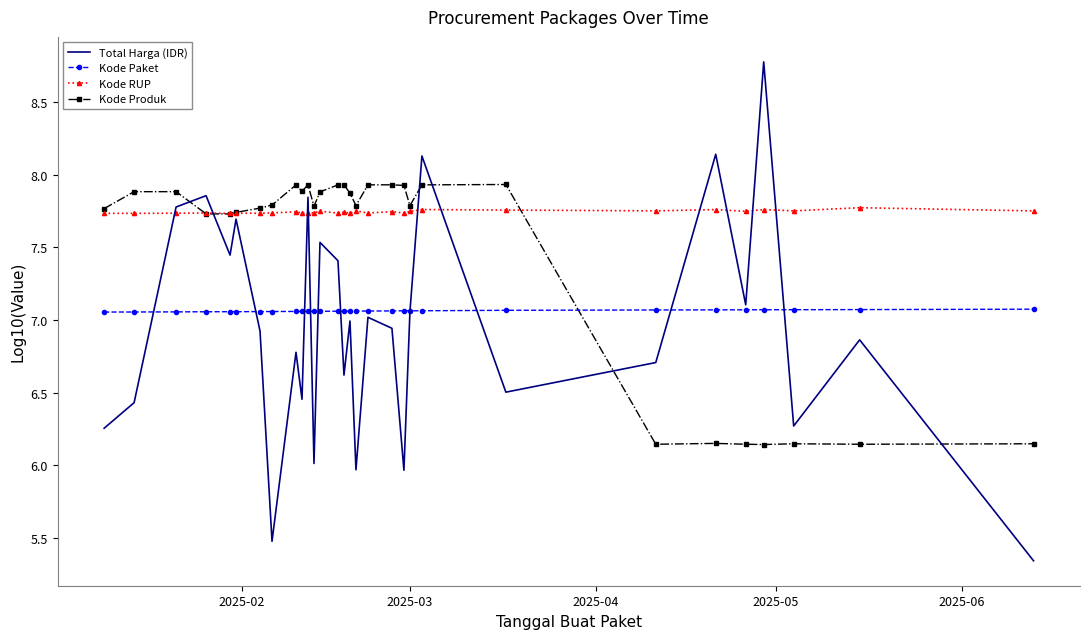

Which series has the largest total across all categories?

Kode RUP